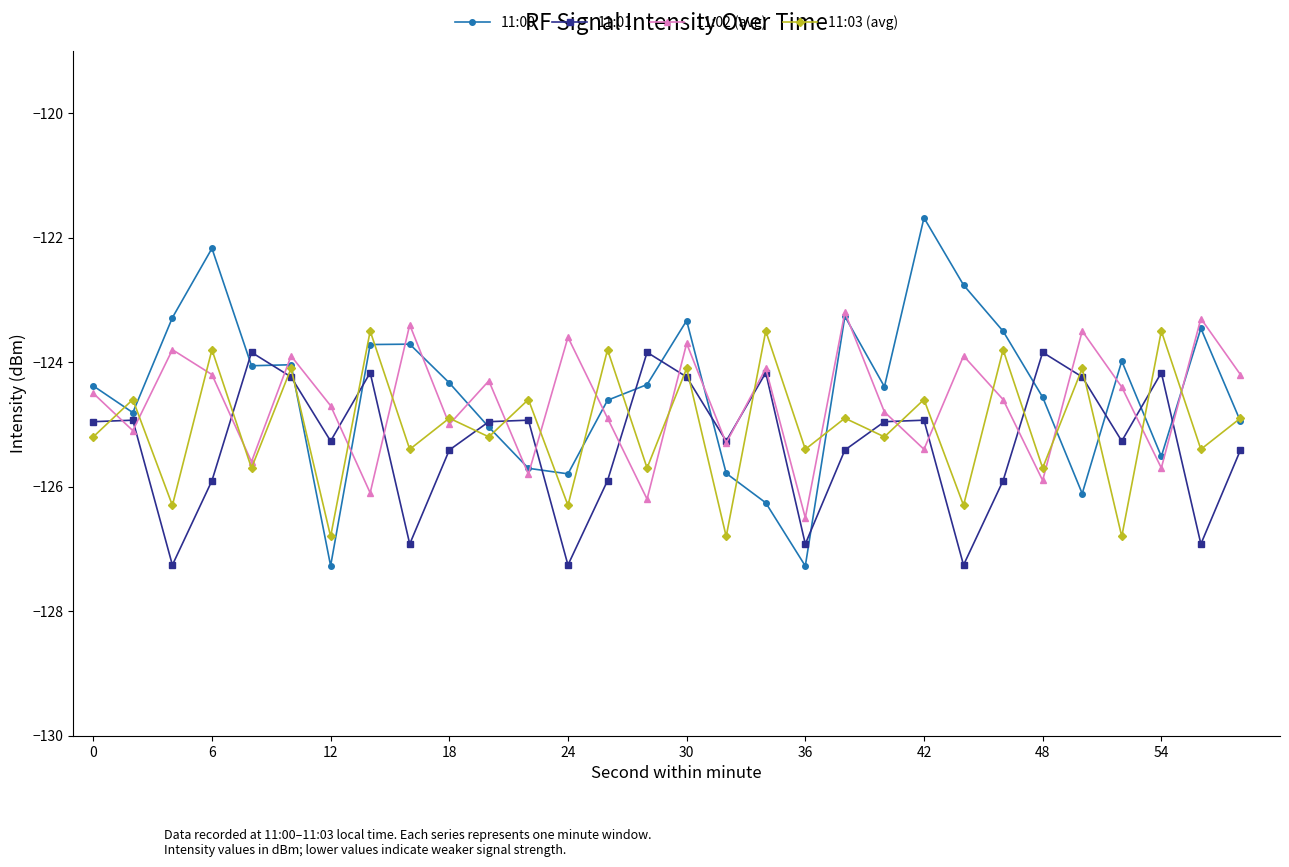

What is the value of the 11:00 point at the 10th from the left?

-124.3